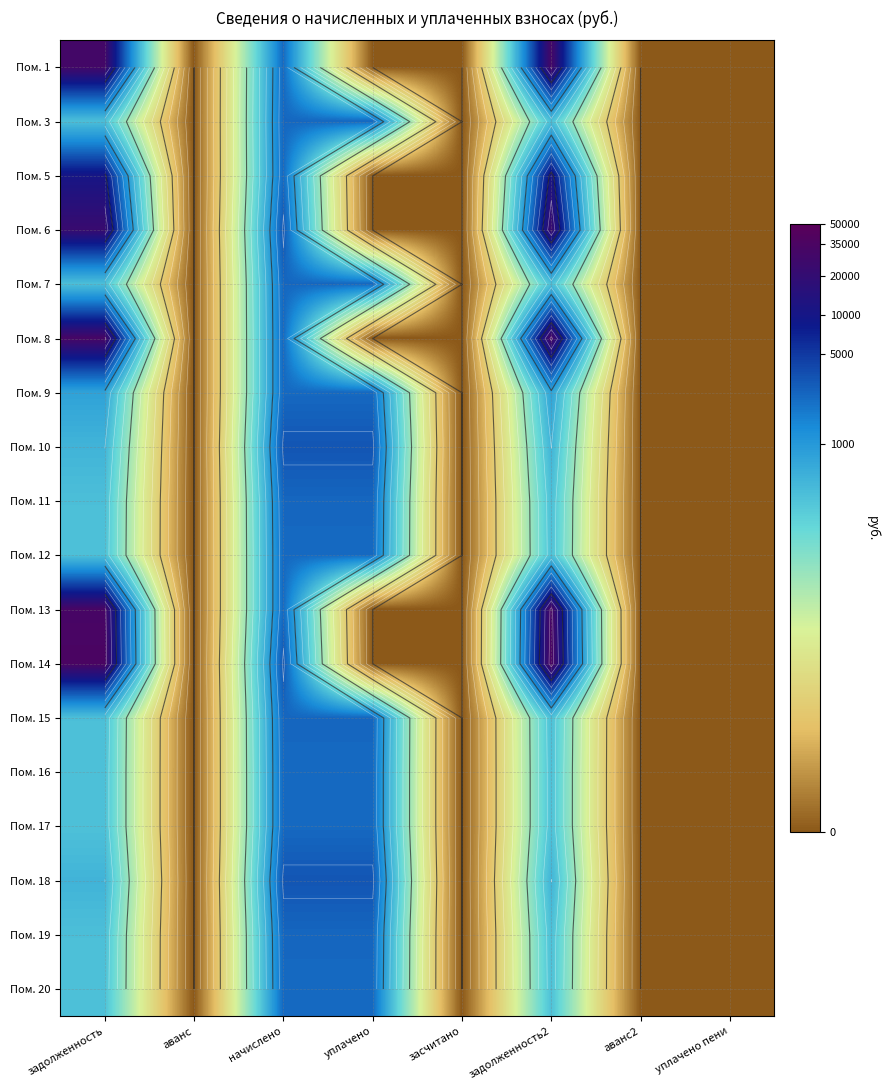

Is the value of Пом. 16 at начислено greater than the value of Пом. 8 at аванс?

Yes